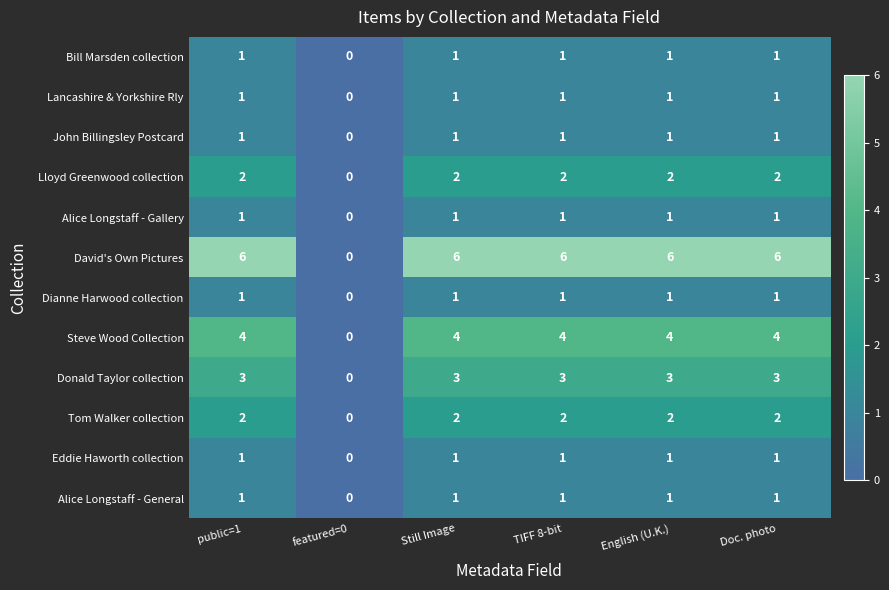

Which label corresponds to the smallest value in the chart?

featured=0